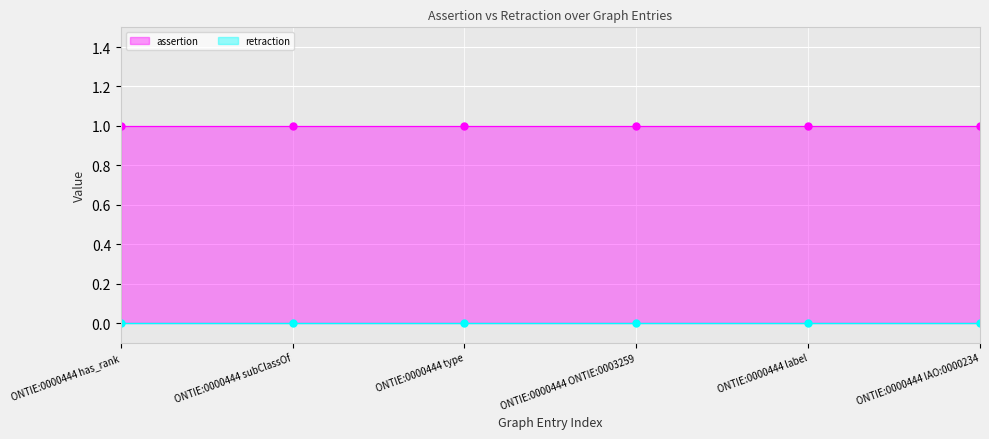

Is it true that assertion equals 1 at ONTIE:0000444 label?

True